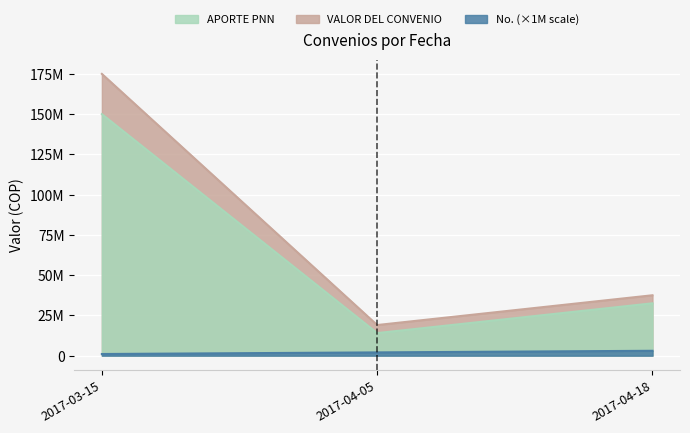

How many data points in APORTE PNN are less than 32500000?

1